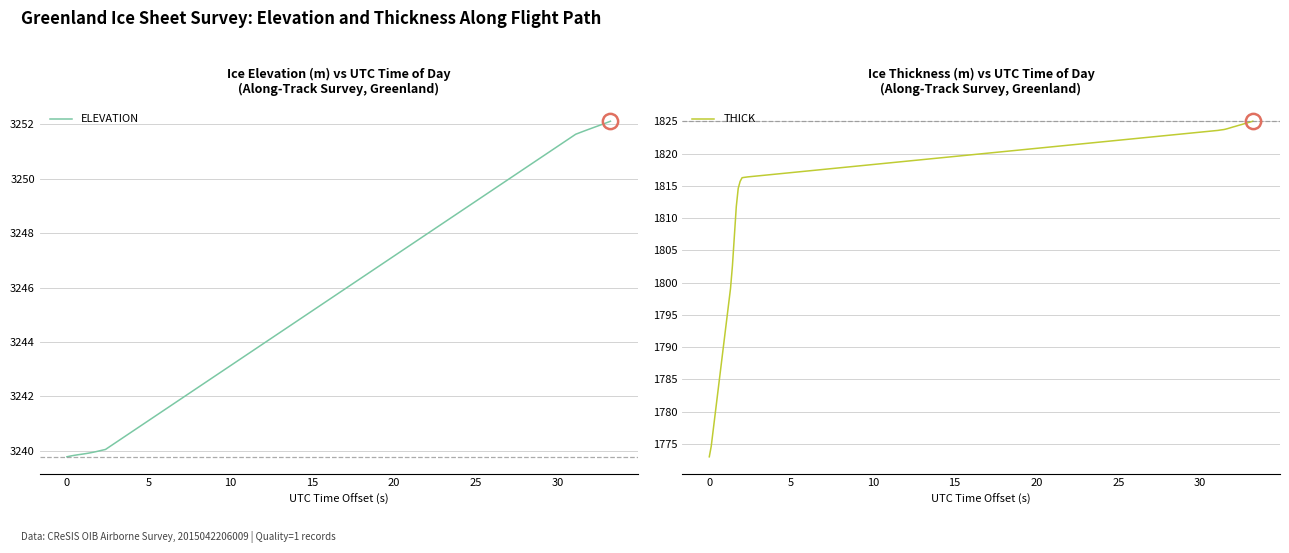

What is the minimum value for THICK?

1773.0